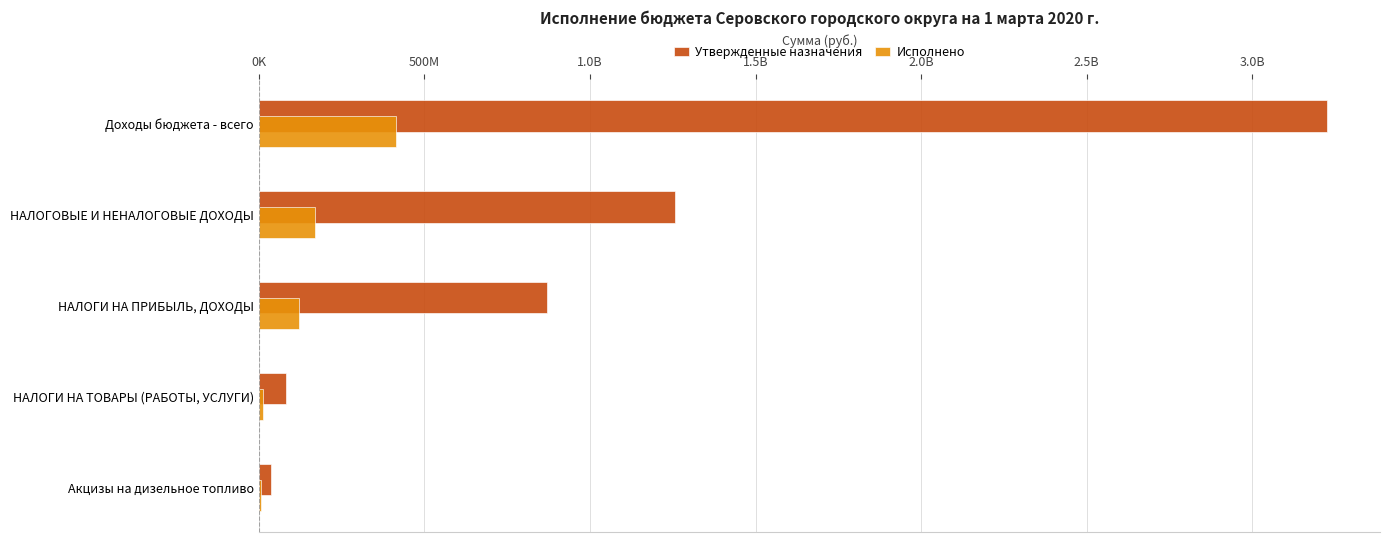

What are all the series names shown in the legend?

Утвержденные назначения, Исполнено